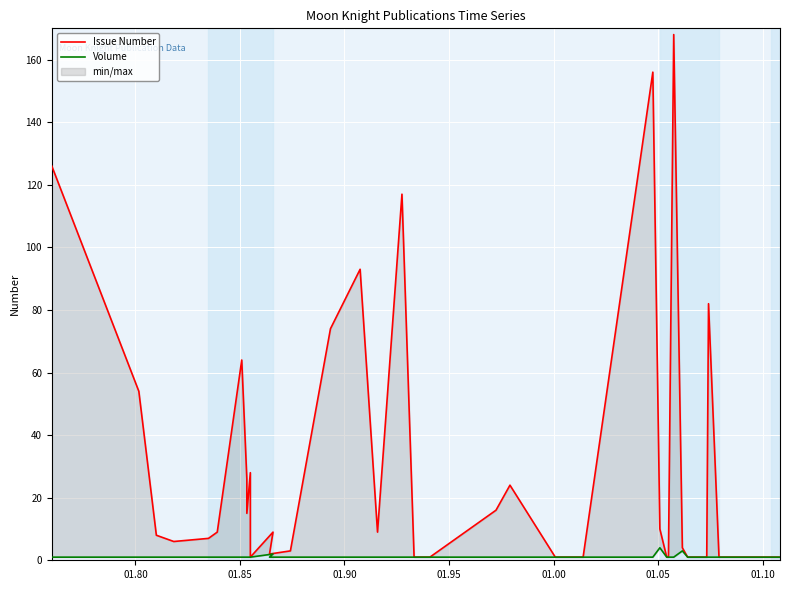

True or false: Volume and Issue Number cross at least once.

False